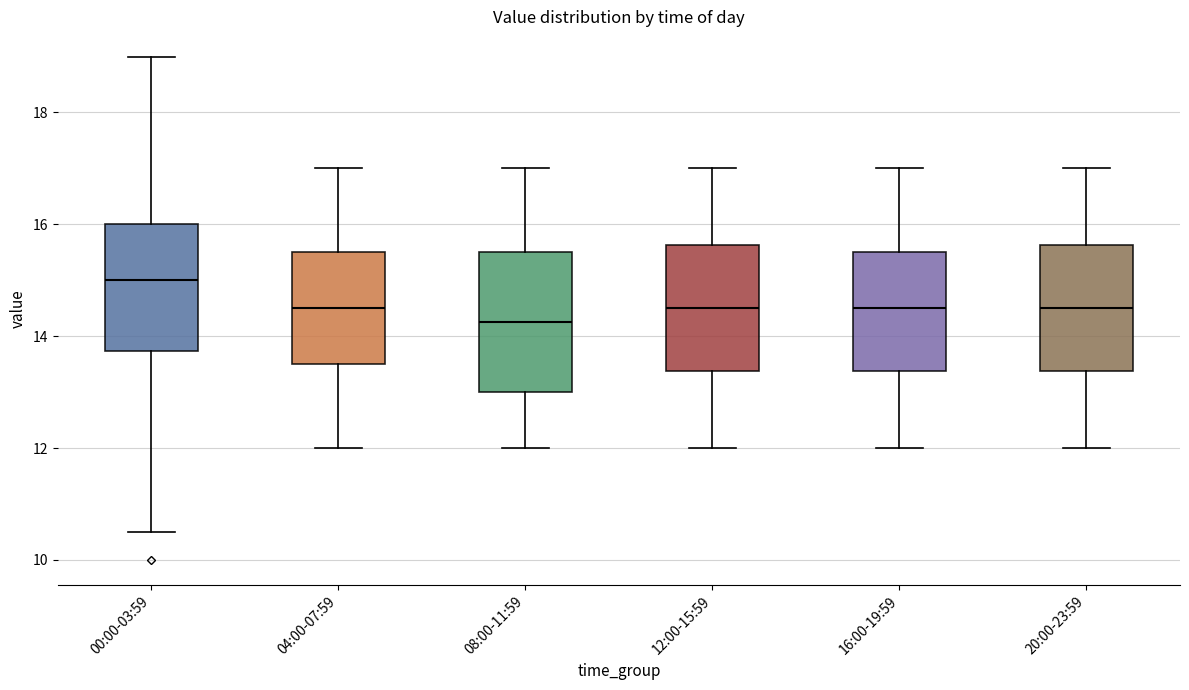

Comparing the boxes themselves (not the whiskers), which one is the tallest?

08:00-11:59